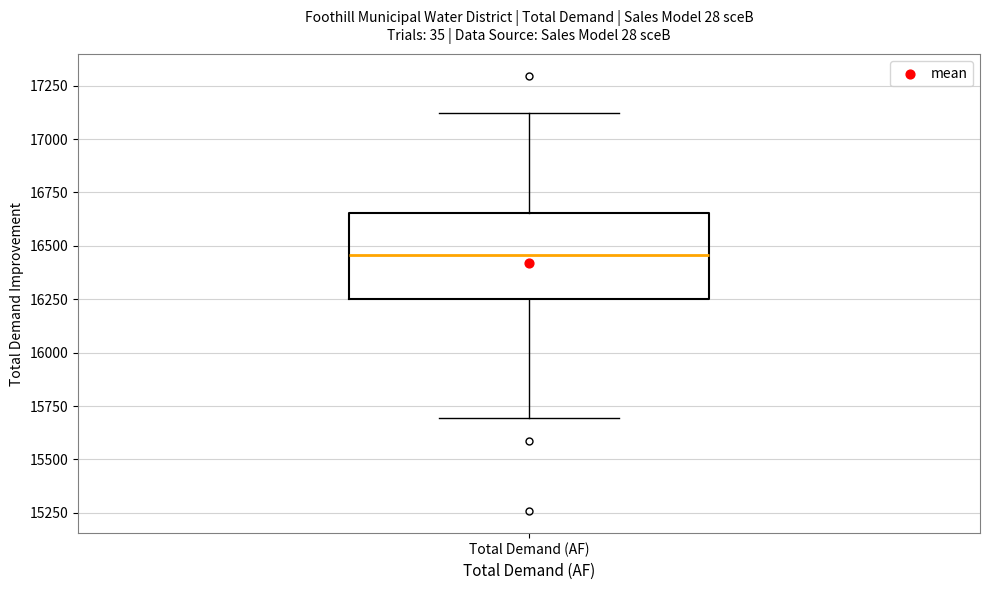

Where is the upper edge of the box for Total Demand (AF) on the y-axis? The values are not printed on the chart, so give them approximately, as read against the axis.

16650